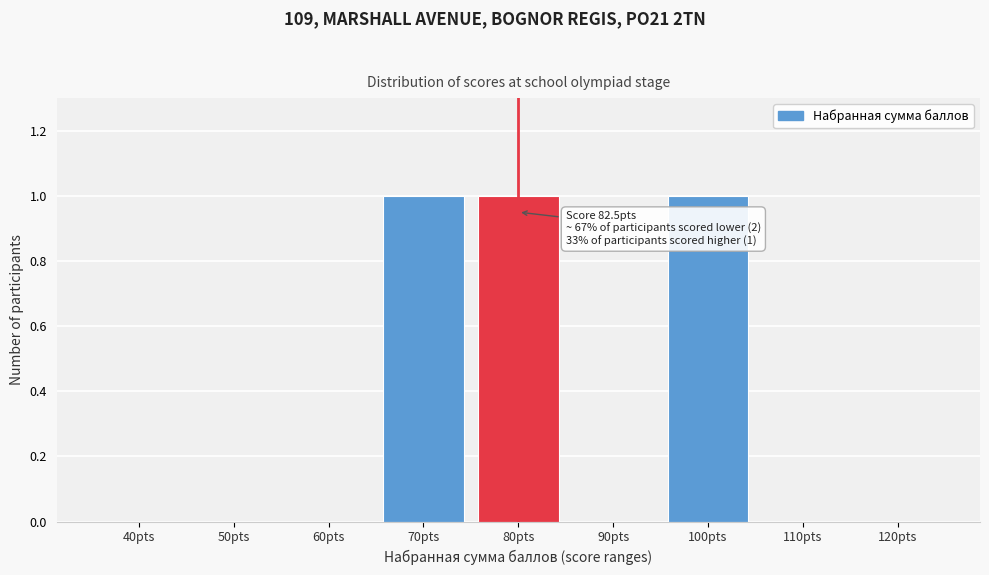

Reading left to right, extract all data points from this chart.

40pts=0	50pts=0	60pts=0	70pts=1	80pts=1	90pts=0	100pts=1	110pts=0	120pts=0